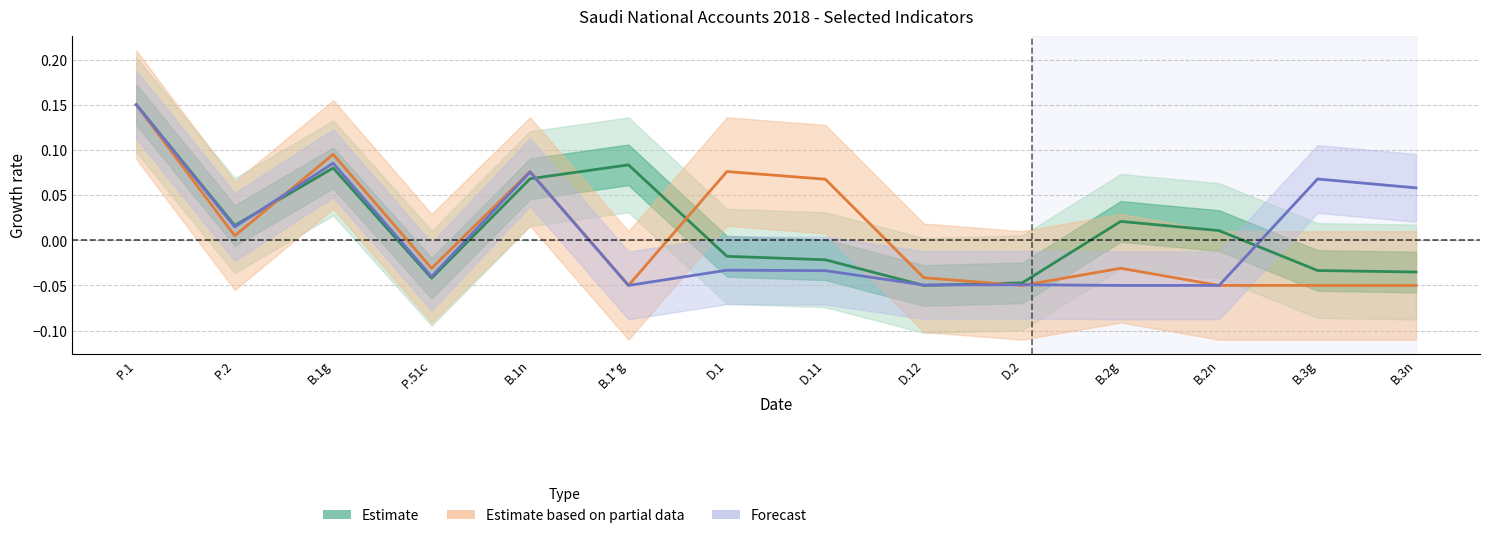

Does the chart have visible grid lines?

Yes